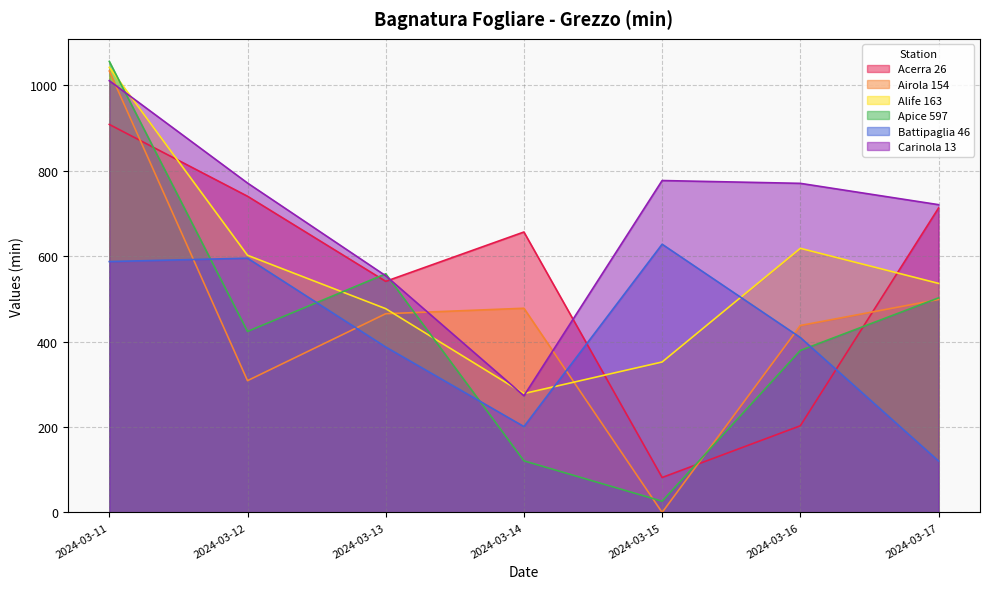

What is the minimum value for Acerra 26?

81.8